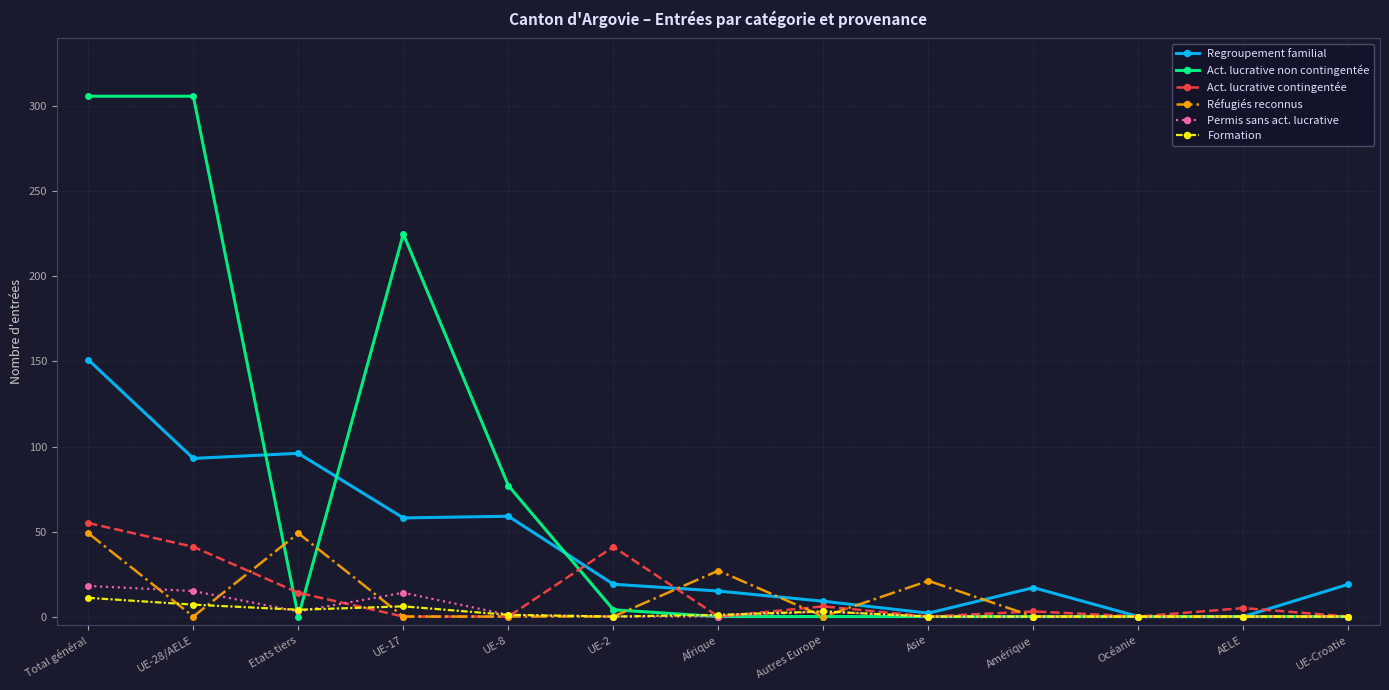

Is the value of Permis sans act. lucrative at Etats tiers greater than the value of Réfugiés reconnus at UE-28/AELE?

Yes